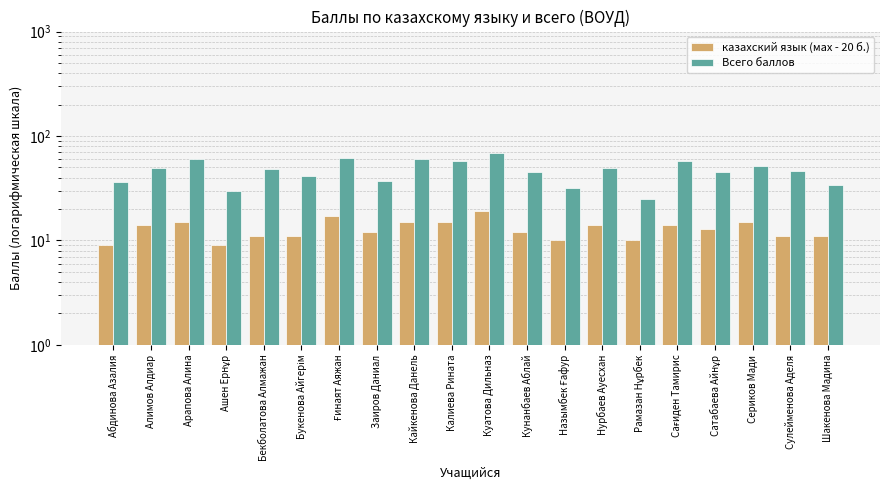

What are all the series names shown in the legend?

казахский язык (мах - 20 б.), Всего баллов